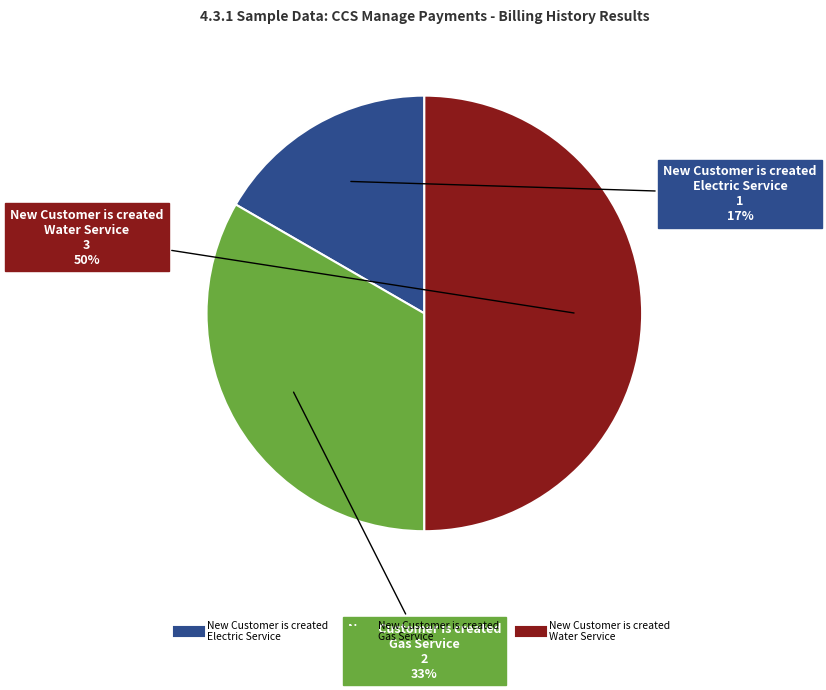

How many slices are in this pie chart?

3